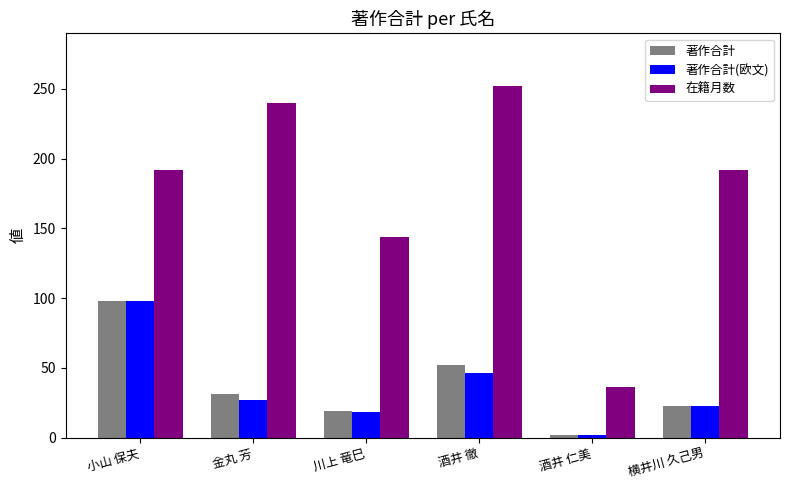

What is the highest value of the 著作合計(欧文) series?

98